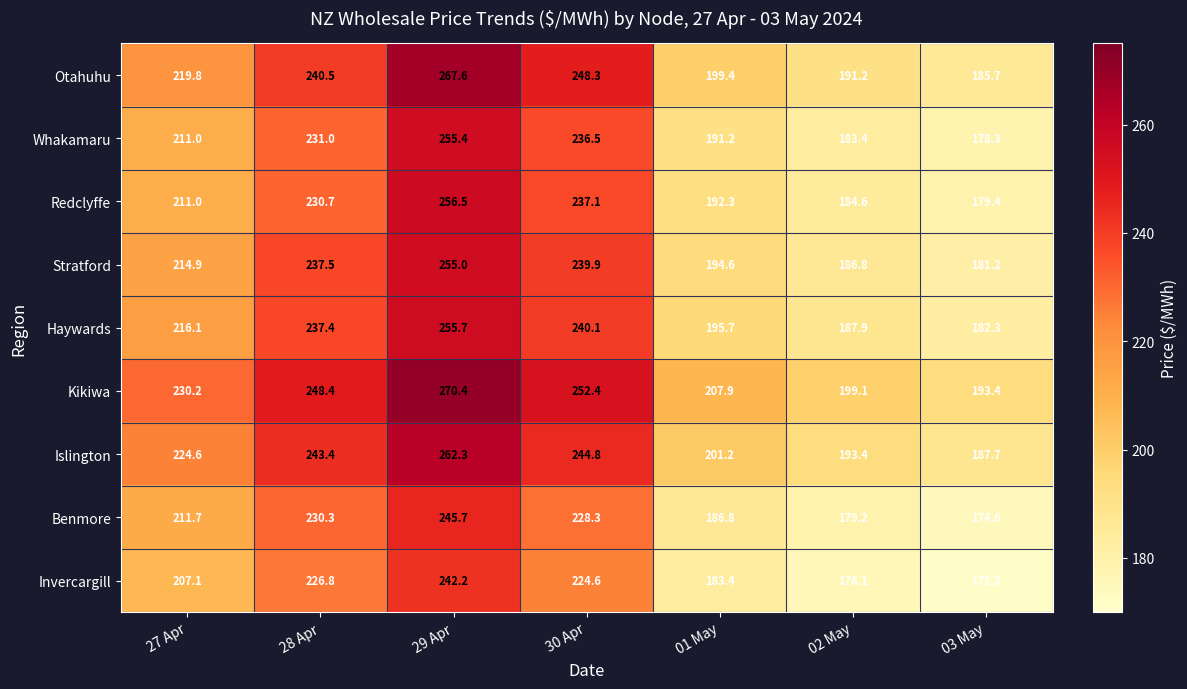

The Otahuhu series shows 219.8 at 27 Apr. True or false?

True